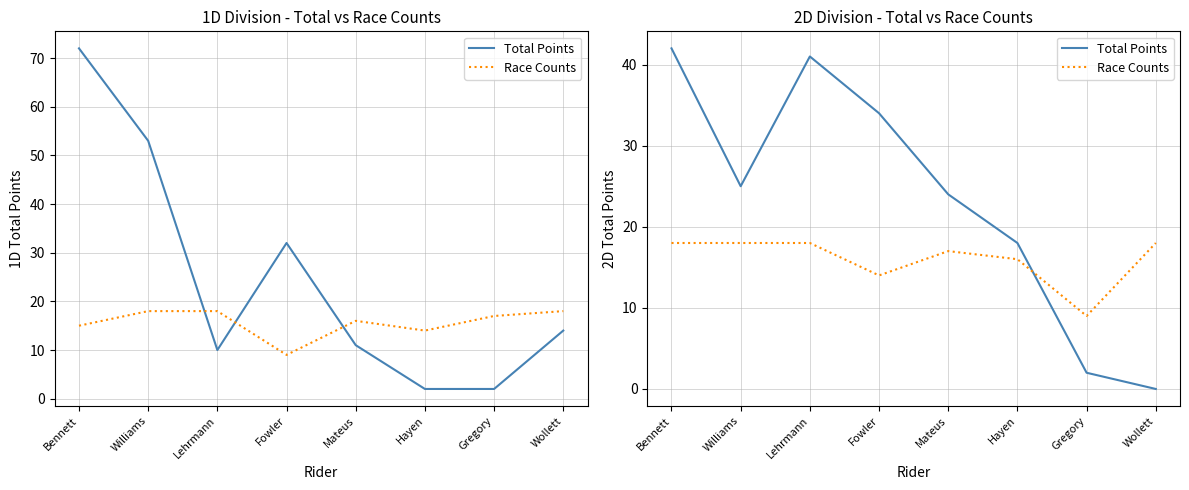

At Wollett, list the series in order from smallest to largest.

Total Points, Race Counts